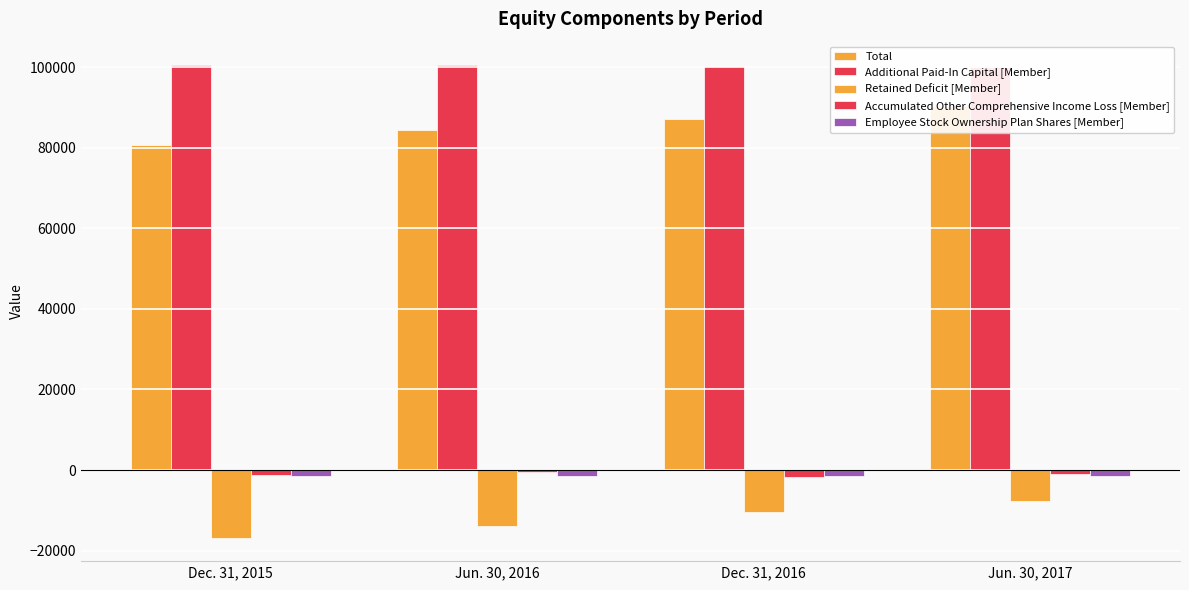

True or false: Accumulated Other Comprehensive Income Loss [Member] has a value of -1332 at Dec. 31, 2015.

True